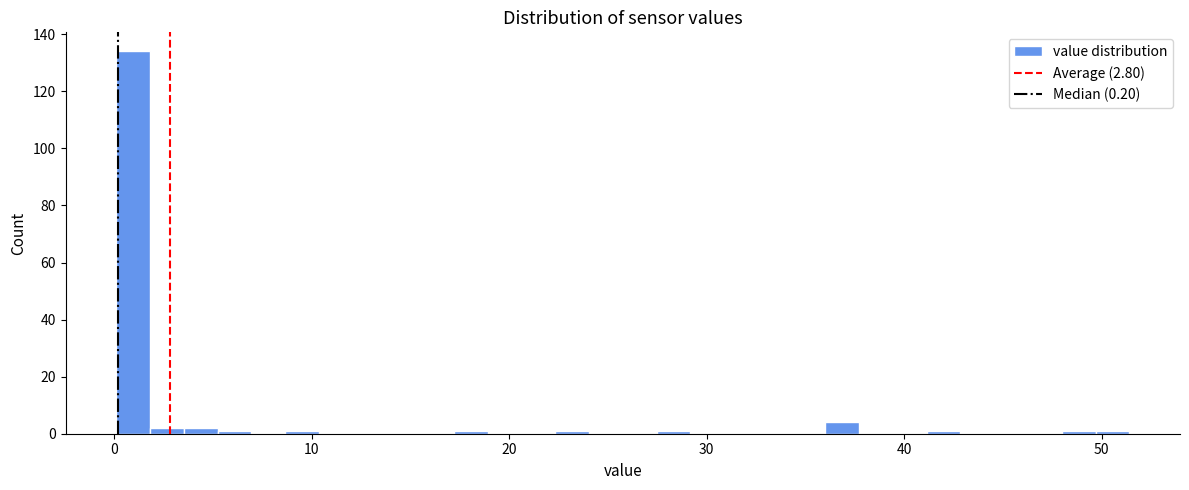

Read against the x-axis, roughly where is the centre of the tallest bar?

1